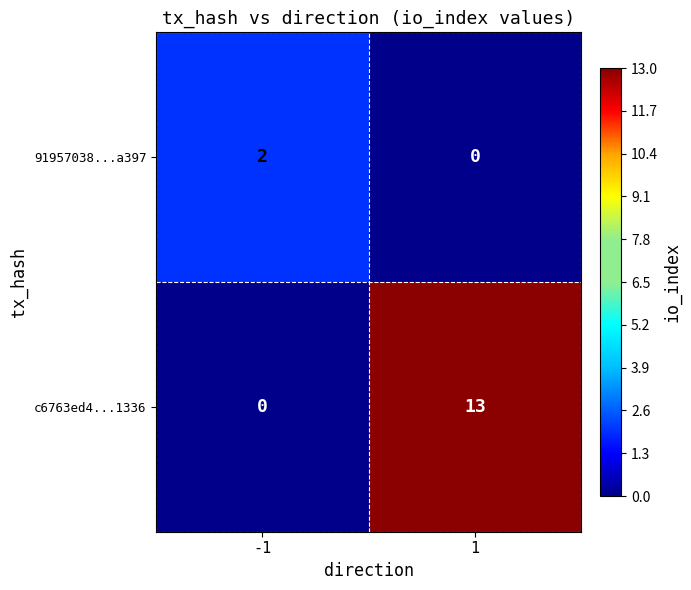

The value of 91957038...a397 at -1 is 0. True or false?

False